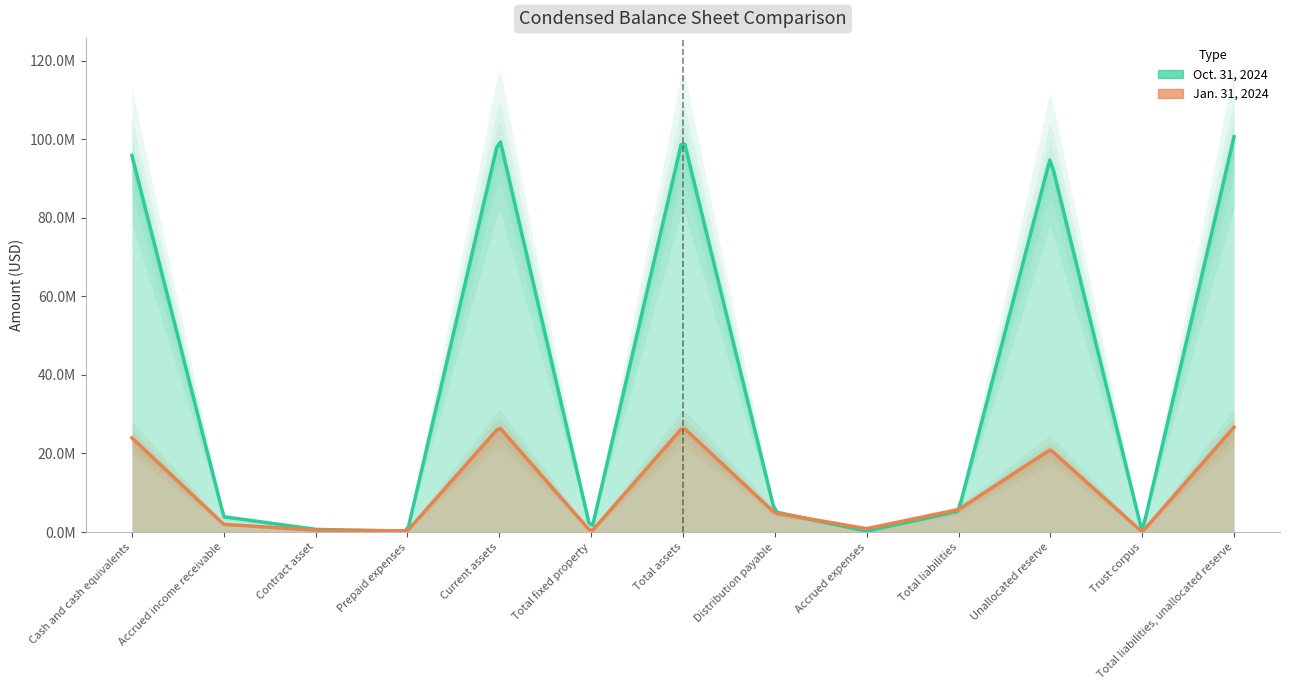

True or false: Oct. 31, 2024 has a value of 5955814 at Accrued income receivable.

False